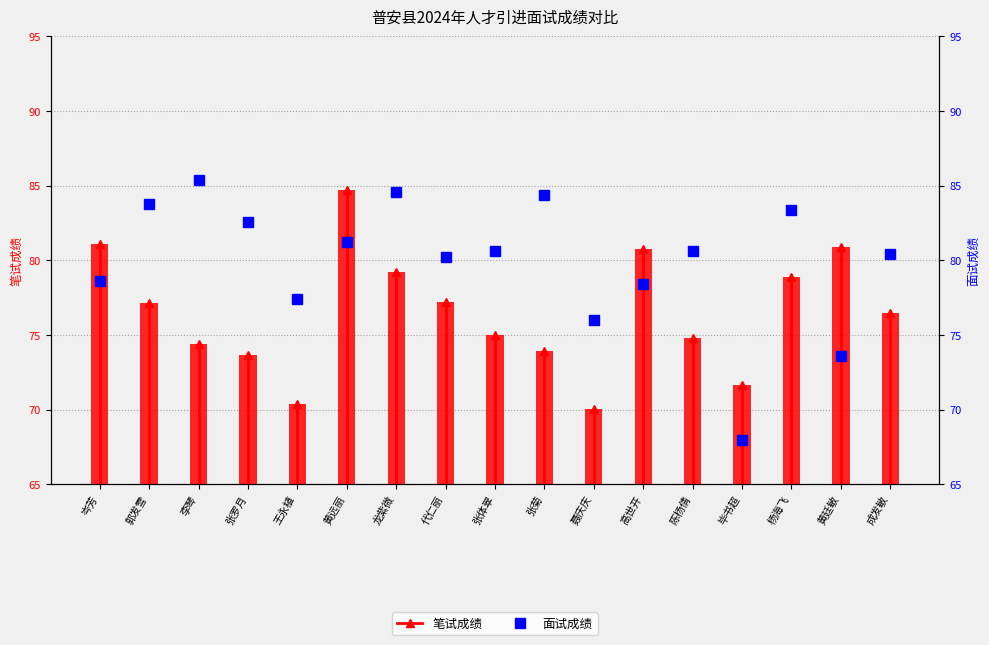

Reading left to right, extract all data points from this chart.

笔试成绩: 岑芳=81.1	郭发雪=77.2	李琴=74.4	张罗月=73.7	王永植=70.4	黄远丽=84.7	龙紫微=79.2	代仁丽=77.2	张体翠=75.0	张菊=73.9	聂庆庆=70.0	高世开=80.8	陈杨倩=74.8	毕书超=71.7	杨海飞=78.9	黄廷敏=80.9	成发敏=76.5
面试成绩: 岑芳=78.6	郭发雪=83.8	李琴=85.4	张罗月=82.6	王永植=77.4	黄远丽=81.2	龙紫微=84.6	代仁丽=80.2	张体翠=80.6	张菊=84.4	聂庆庆=76.0	高世开=78.4	陈杨倩=80.6	毕书超=68.0	杨海飞=83.4	黄廷敏=73.6	成发敏=80.4